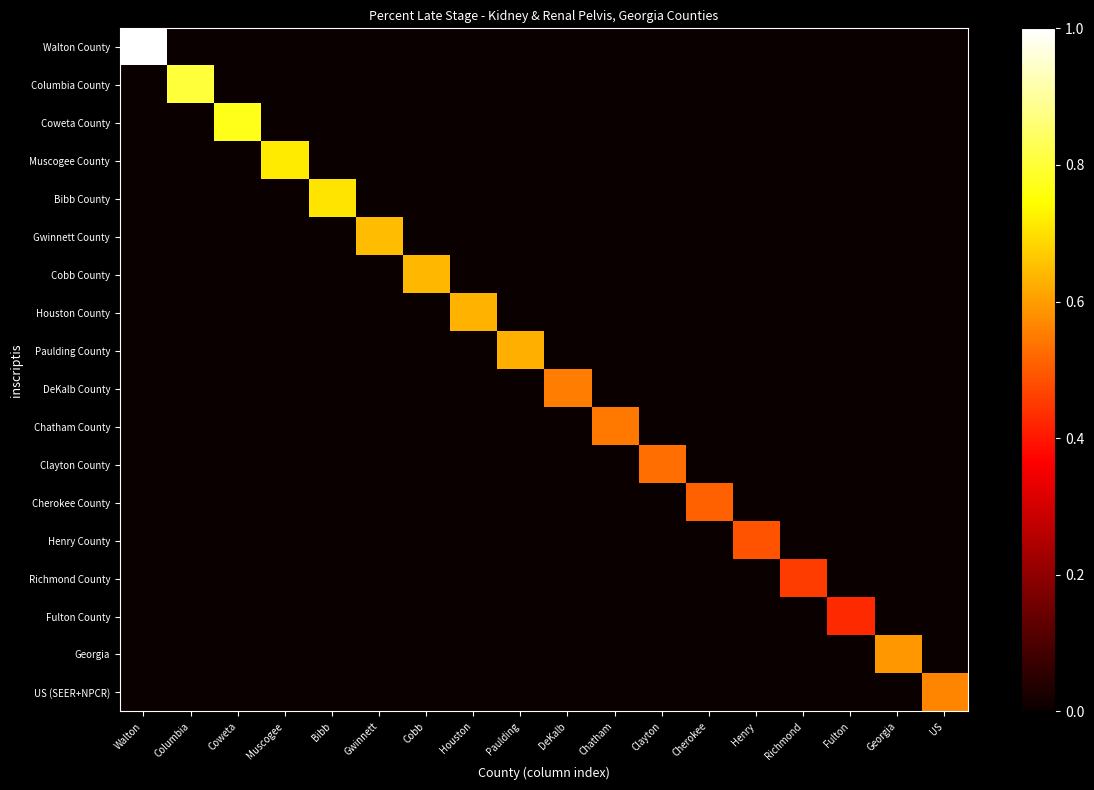

At which category is the sum across all series the highest?

Walton